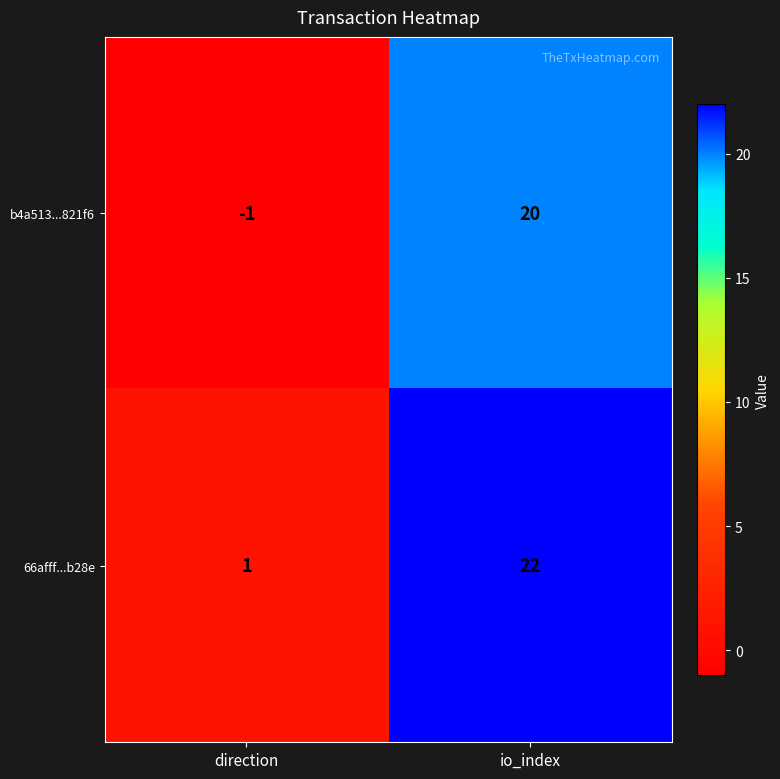

Reading left to right, extract all data points from this chart.

b4a513...821f6: -1	20
66afff...b28e: 1	22